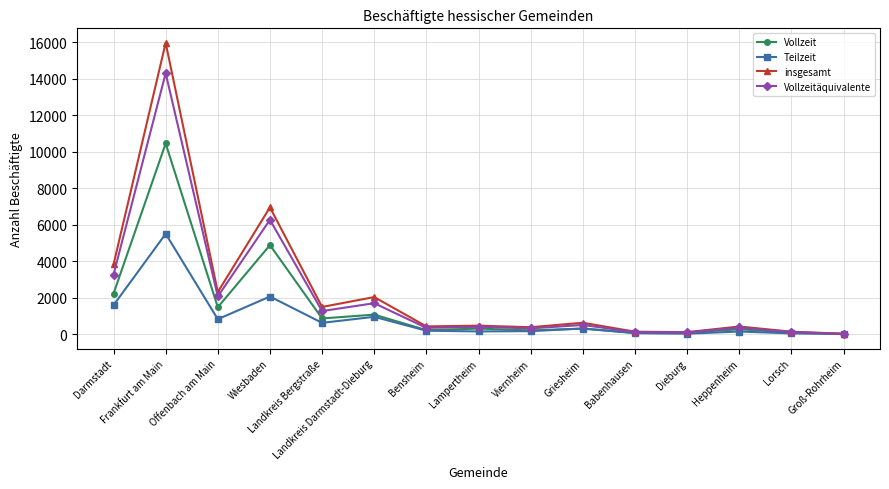

In Teilzeit, how many points are higher than both neighbors (excluding endpoints)?

5